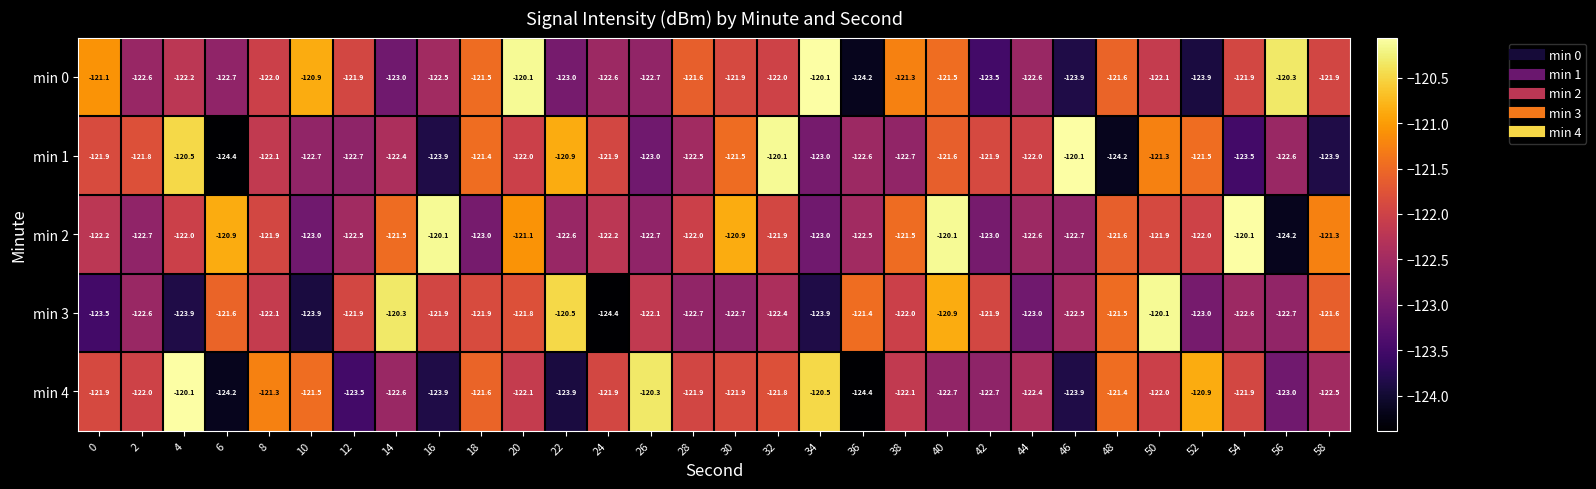

At which category is the sum across all series the highest?

40